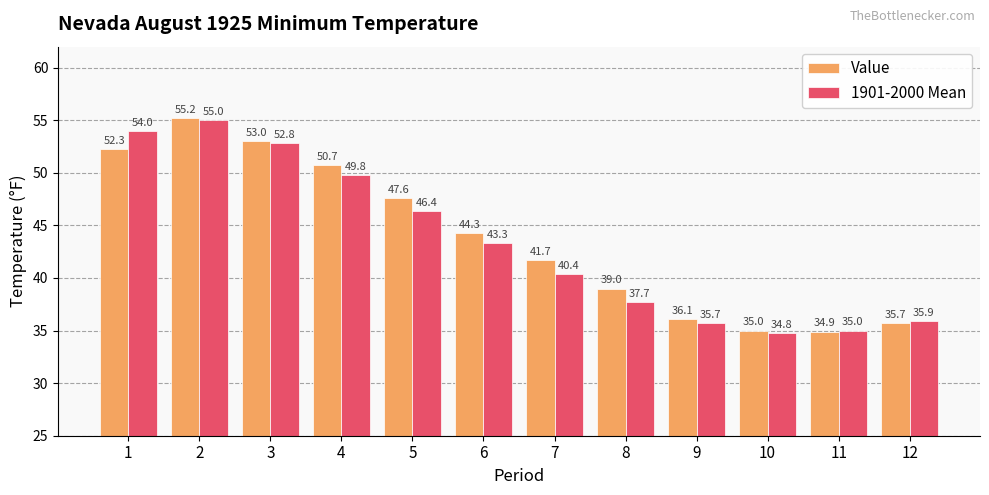

Rank the series by their average value, from highest to lowest.

Value, 1901-2000 Mean